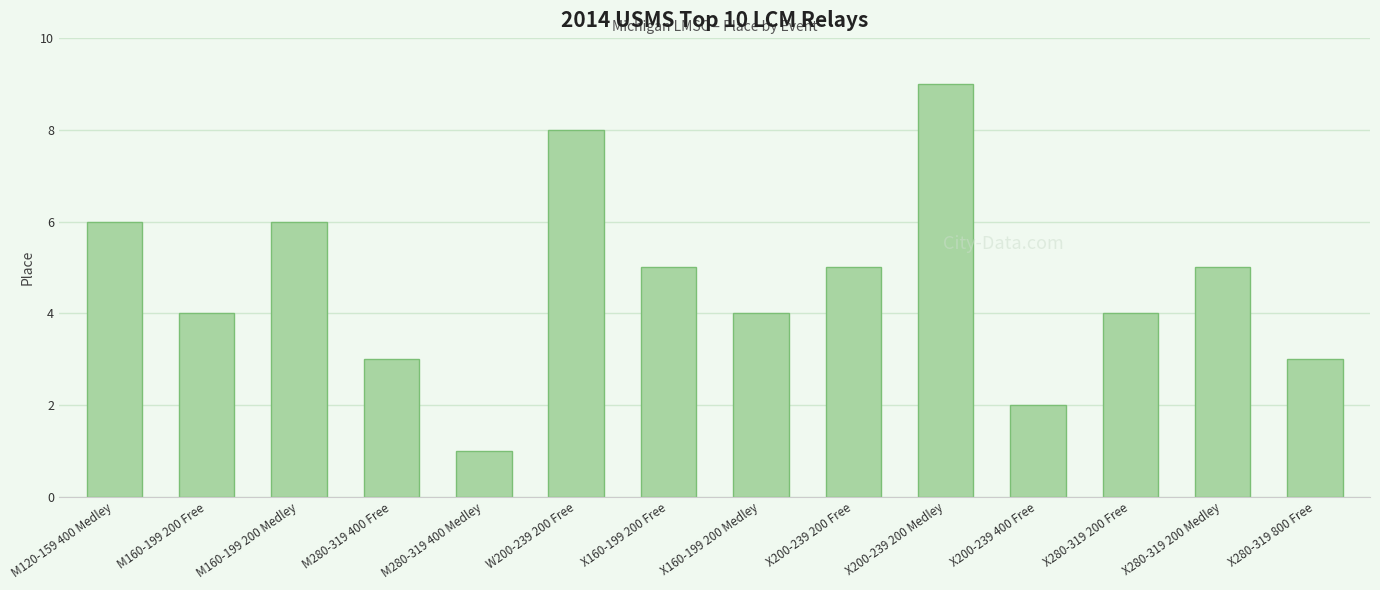

True or false: the data shows 2 at X200-239 400 Free.

True